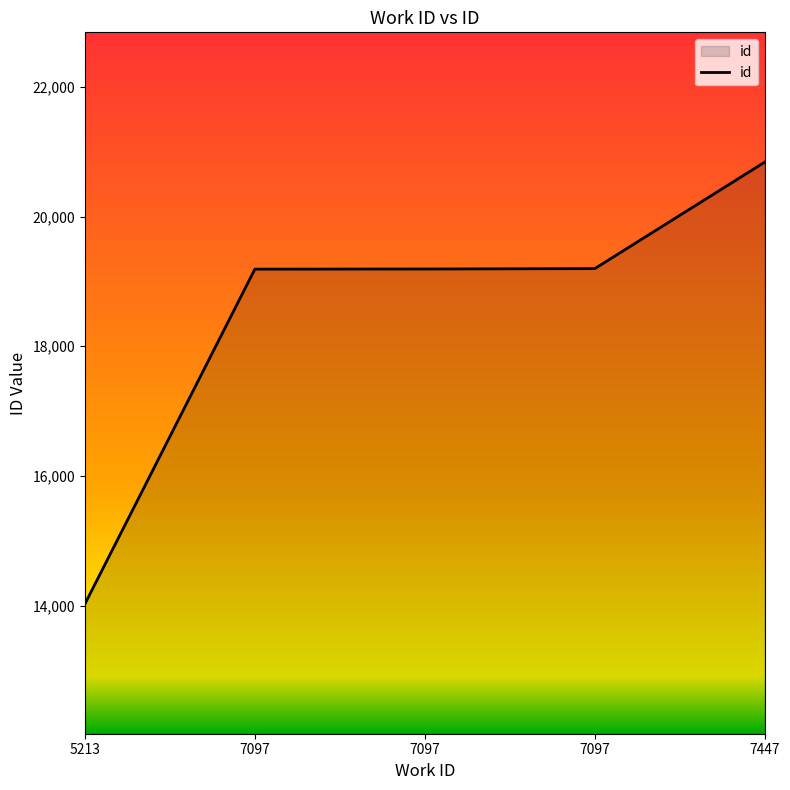

What is the value of the 4th point from the left?

19189